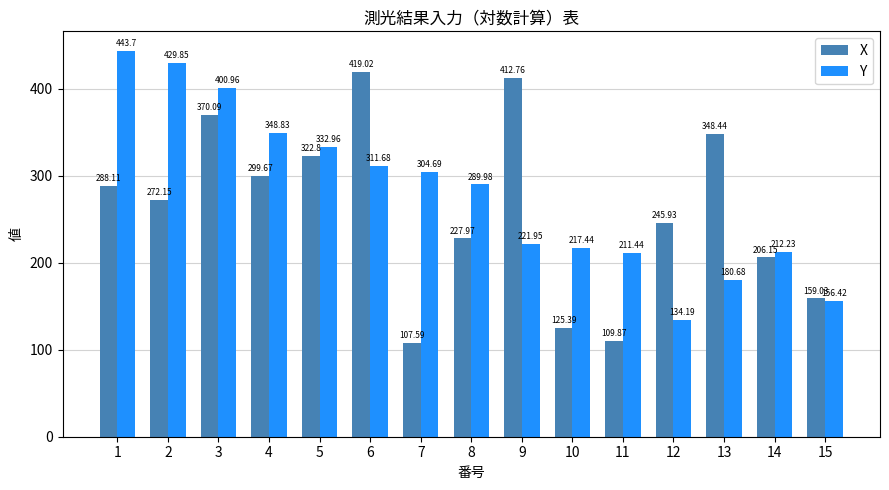

At which label does Y reach its peak?

1